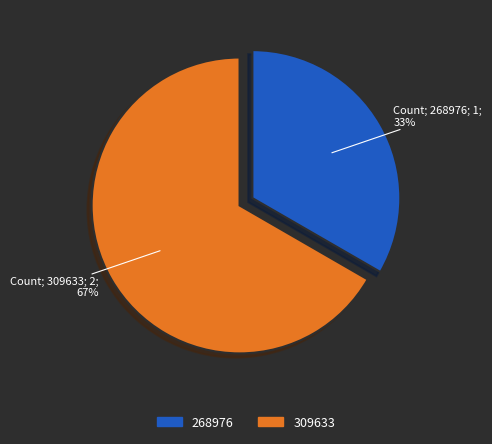

What is the ratio of the value at 268976 to the value at 309633?

0.5